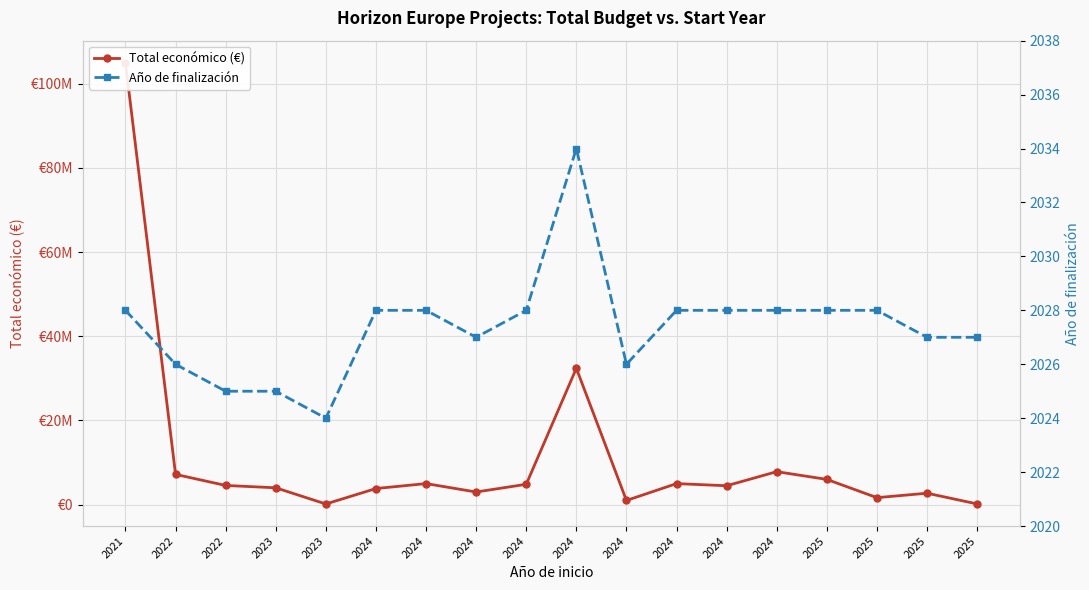

Is this an area chart (filled region under the line)?

No